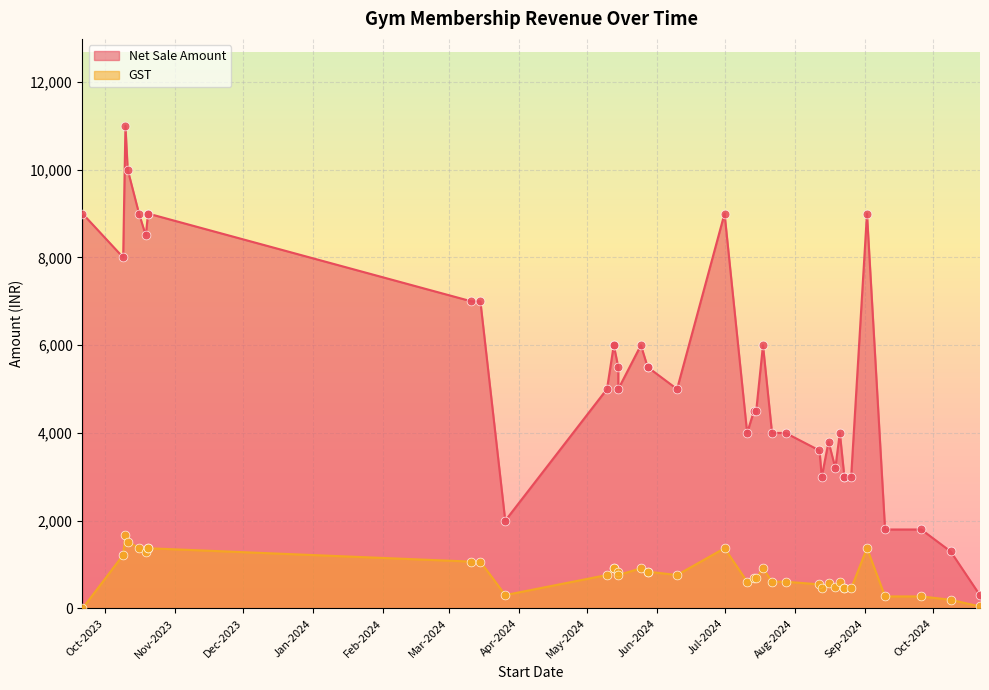

Is the value of Net Sale Amount at 20-10-2023 greater than the value of GST at 02-09-2024?

Yes